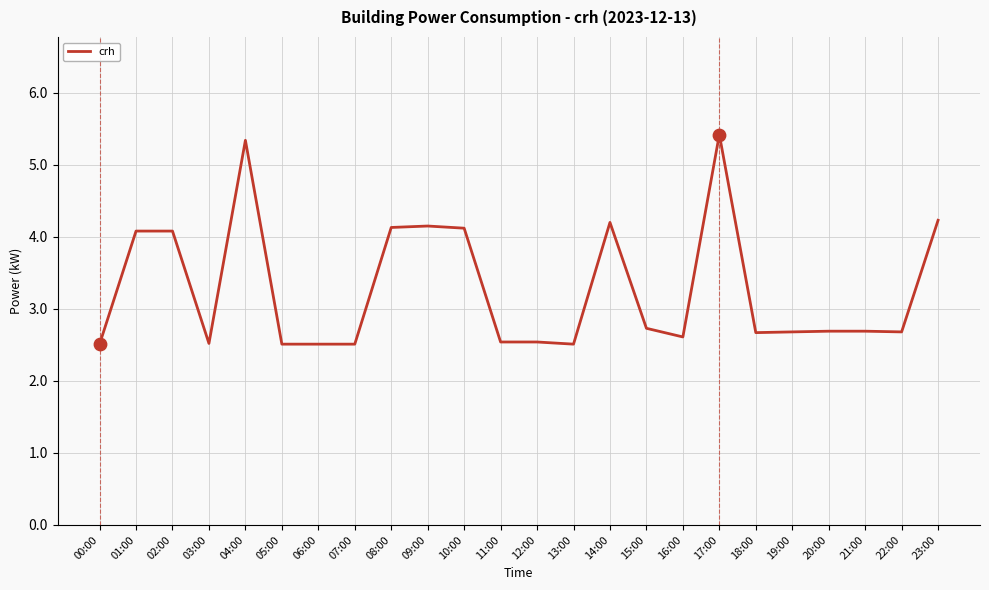

Approximately how many times larger is the value at 03:00 compared to 01:00?

0.6